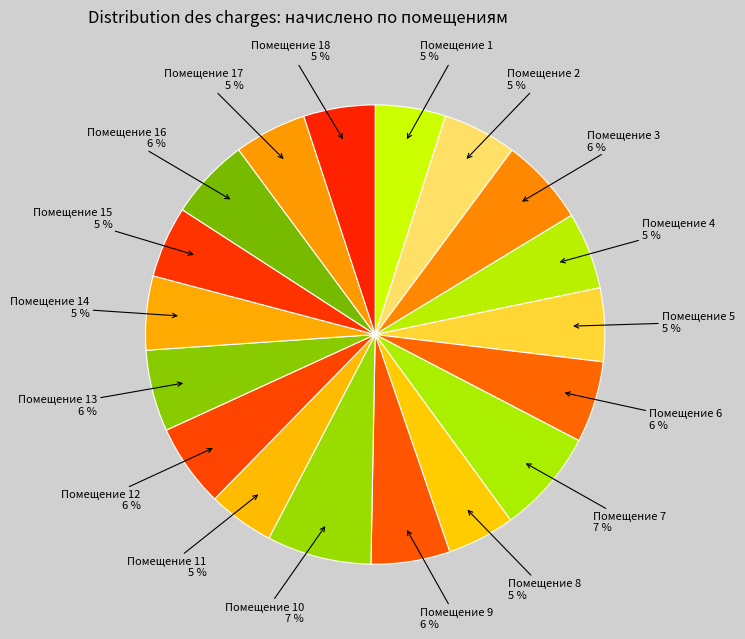

What is the smallest slice in the pie chart?

11